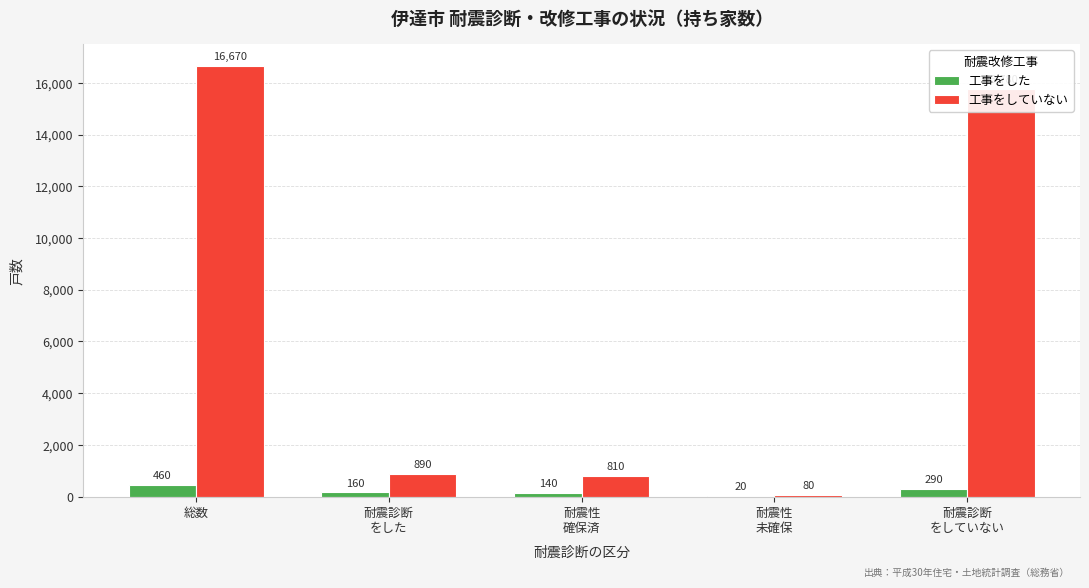

The 工事をしていない series shows 23631 at 総数. True or false?

False